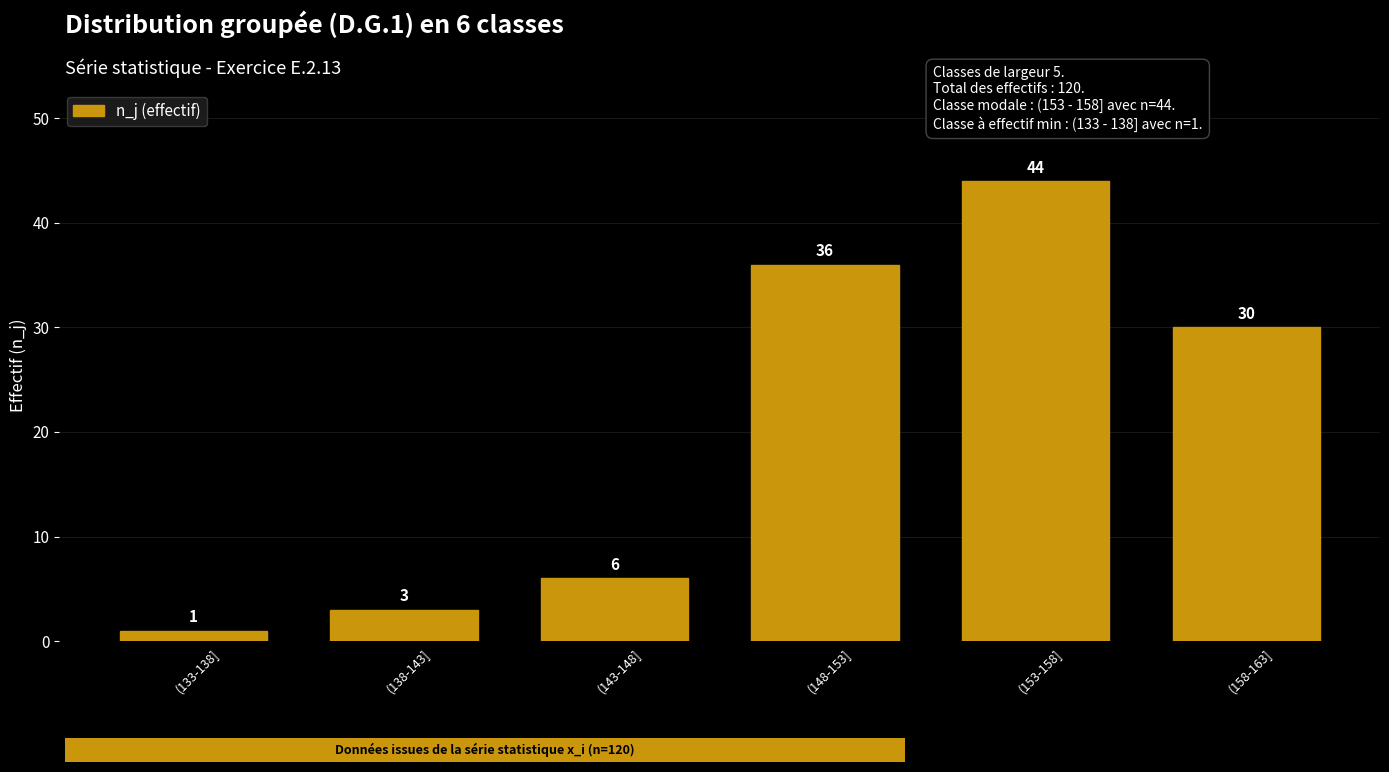

What is the maximum value shown in the chart?

44